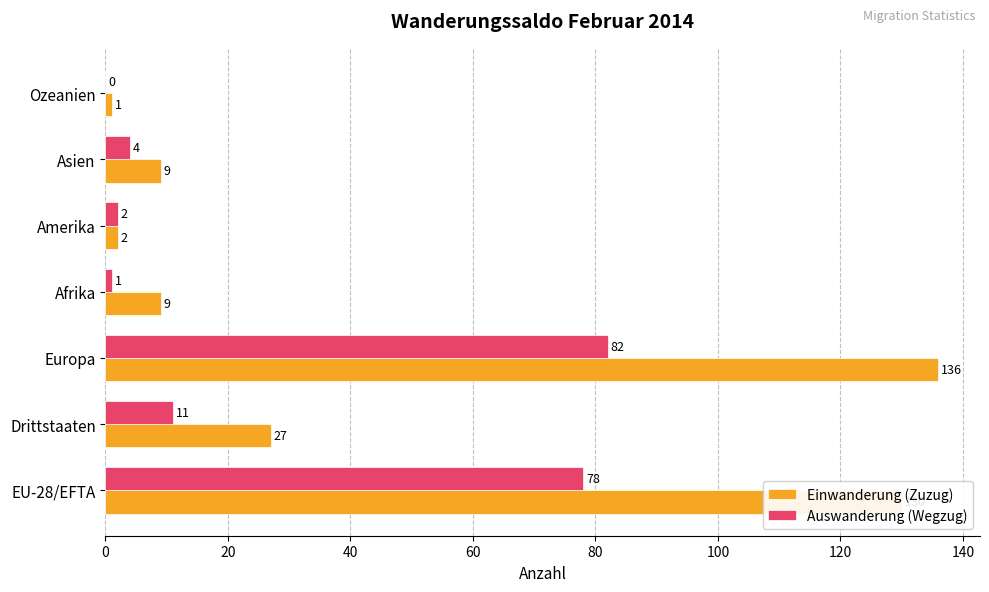

At which category does the chart reach its peak across all series?

Europa